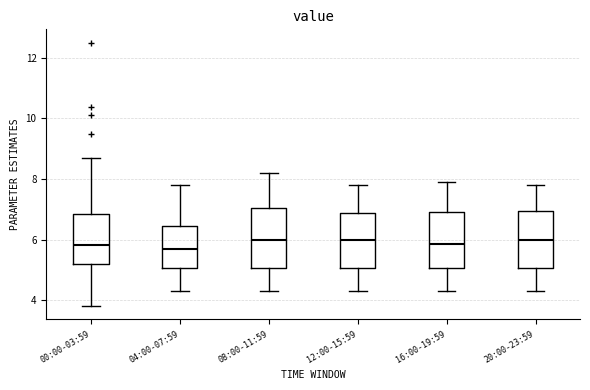

Reading left to right, read every box against the y-axis: the position of its median line, the range the box covers, and the ends of its whiskers. The values are not printed on the chart, so give them approximately, as read against the axis.

00:00-03:59: median 5.8, box 5.2 to 6.8, whiskers 3.8 to 8.8
04:00-07:59: median 5.8, box 5.0 to 6.4, whiskers 4.4 to 7.8
08:00-11:59: median 6.0, box 5.0 to 7.0, whiskers 4.4 to 8.2
12:00-15:59: median 6.0, box 5.0 to 6.8, whiskers 4.4 to 7.8
16:00-19:59: median 5.8, box 5.0 to 7.0, whiskers 4.4 to 8.0
20:00-23:59: median 6.0, box 5.0 to 7.0, whiskers 4.4 to 7.8